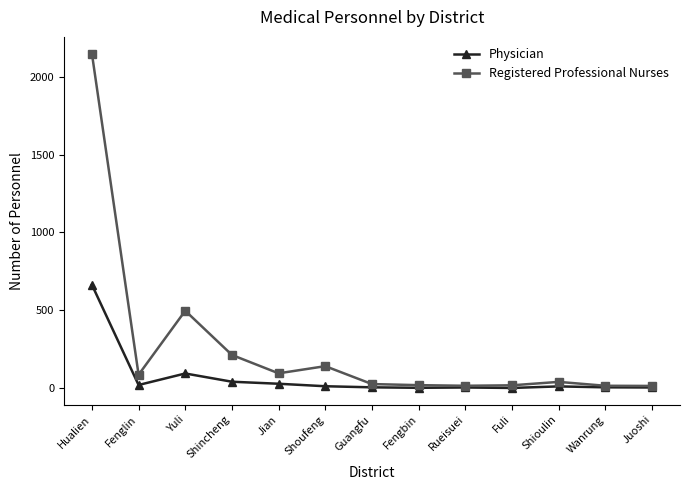

What is the sum of the Physician values at Yuli and Wanrung?

99